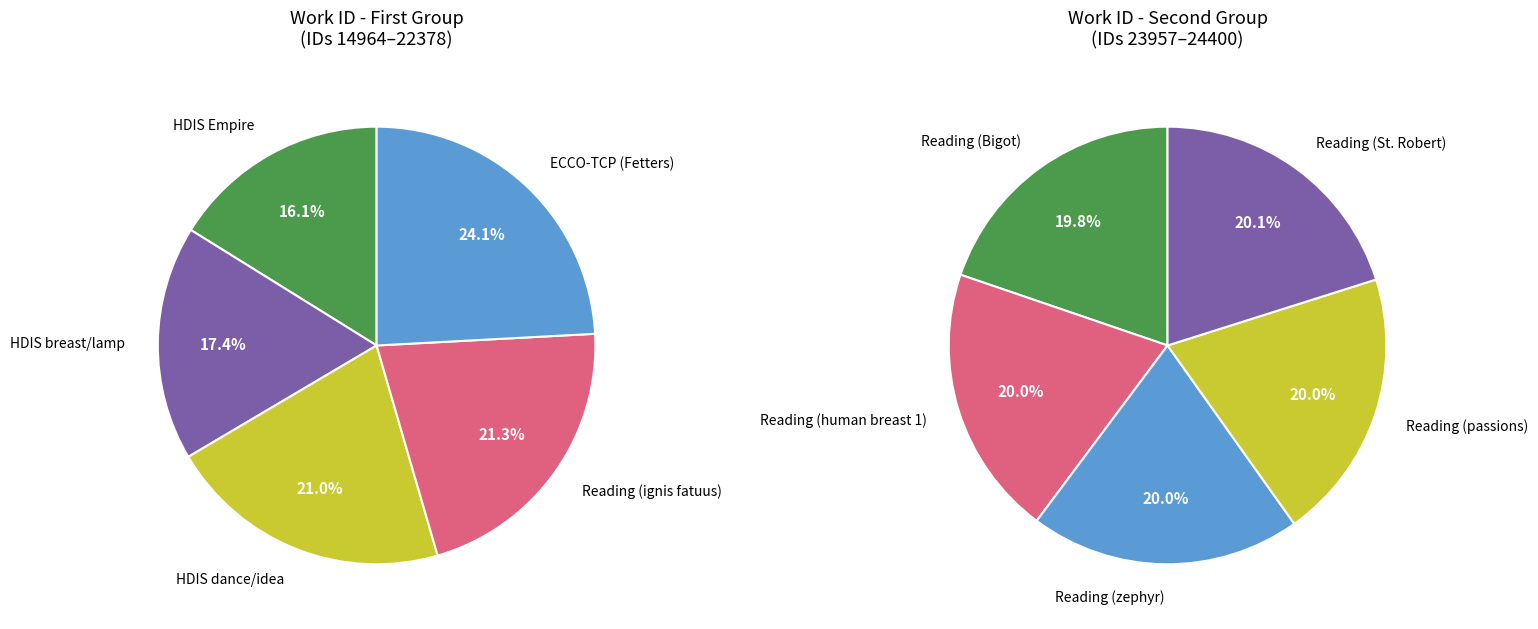

Which has a higher value, Reading (zephyr) or Reading (Bigot)?

Reading (zephyr)